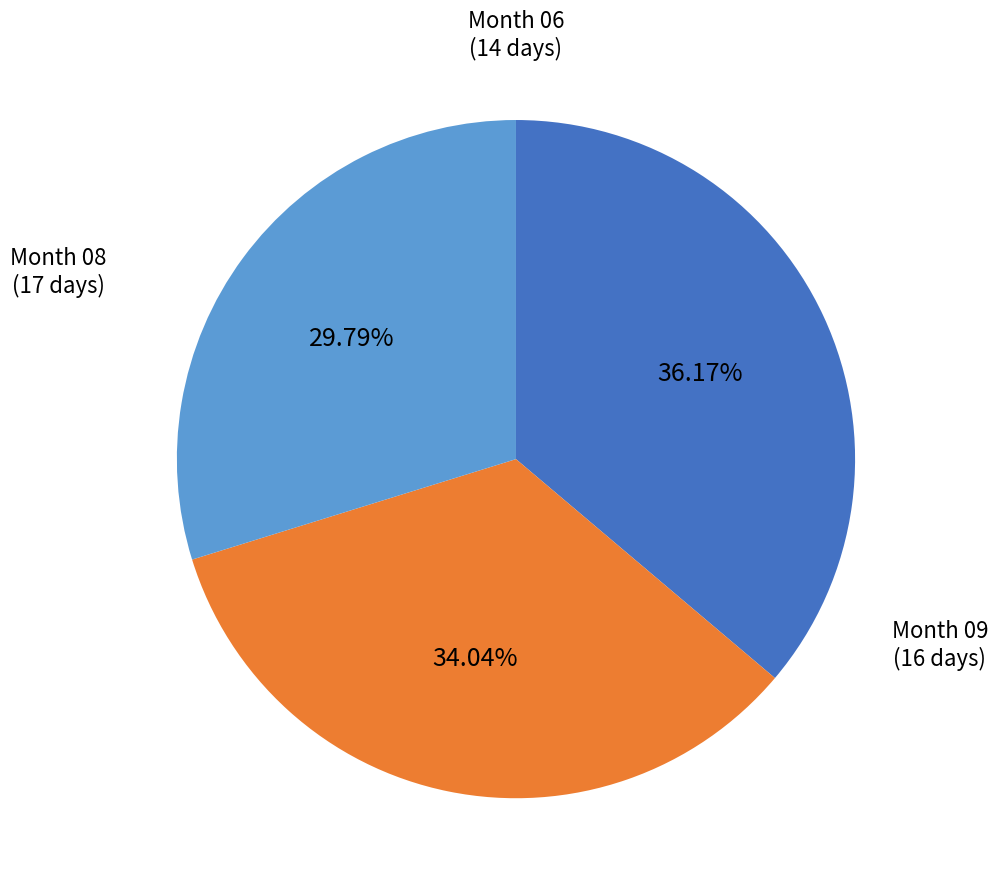

Rank the categories by value from highest to lowest.

Month 08, Month 09, Month 06